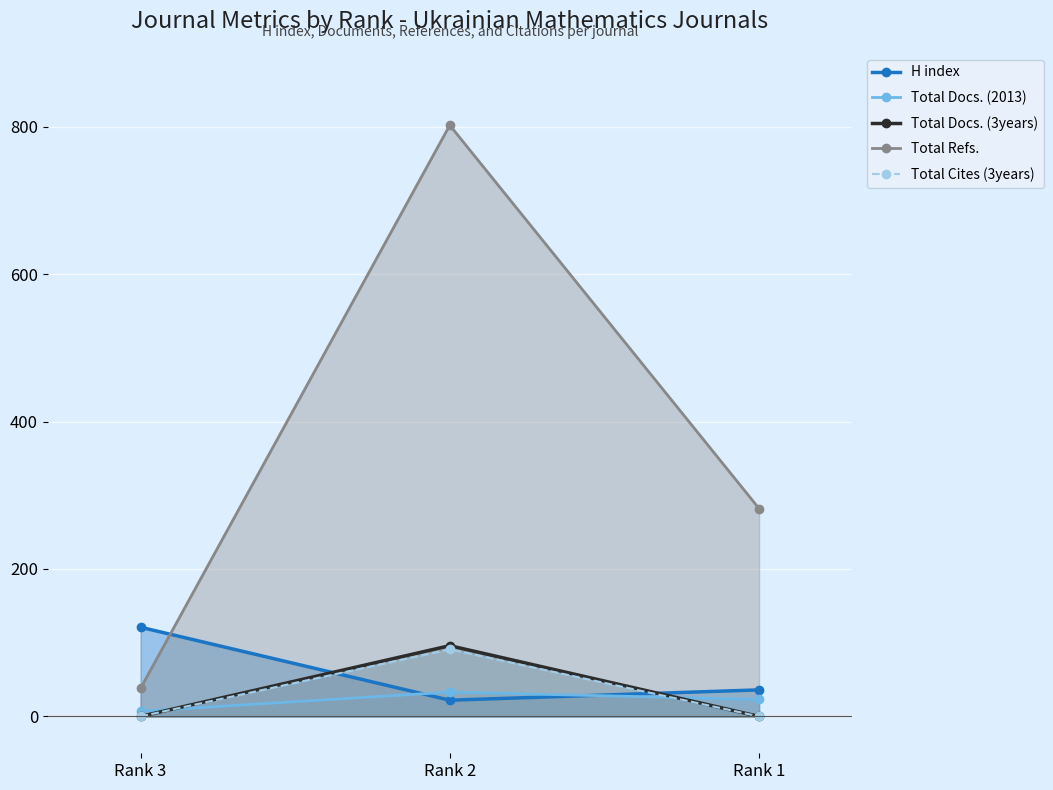

At which category is the sum across all series the highest?

Rank 2